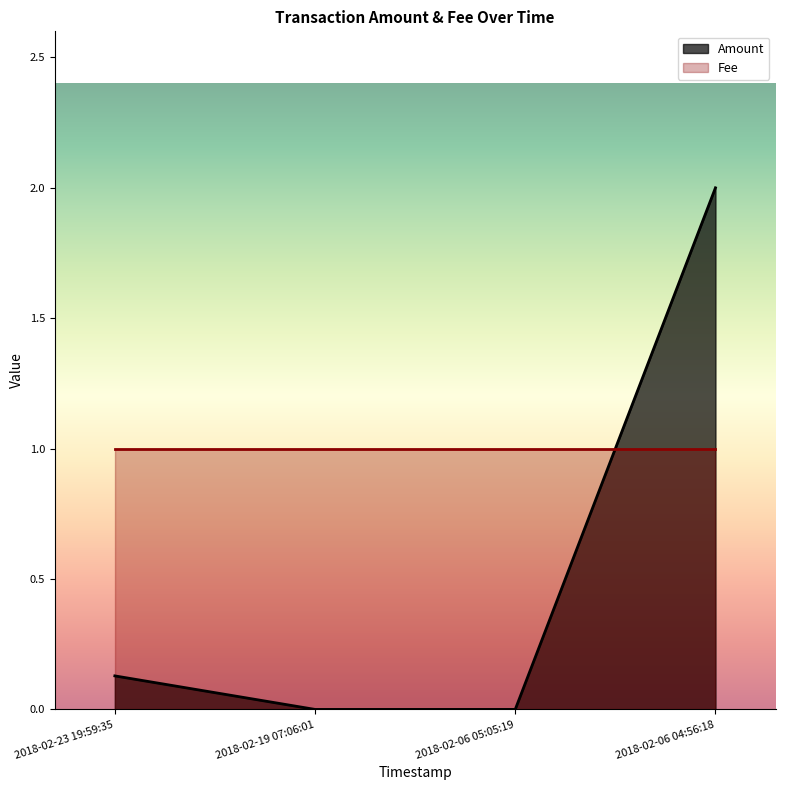

What is the average value?

0.5